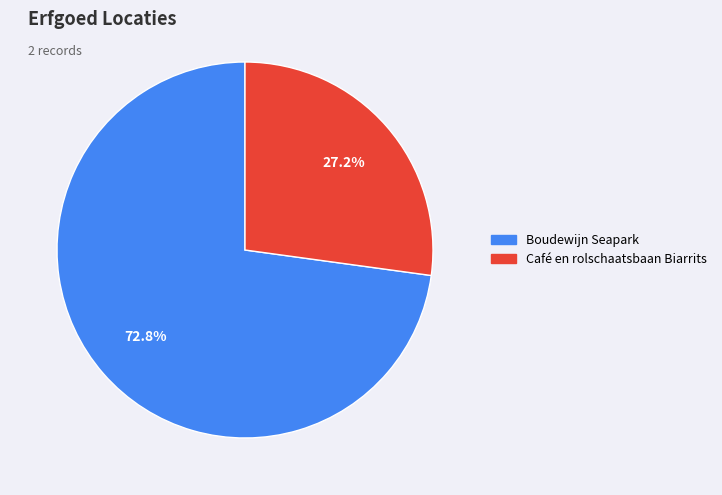

Which category has the smallest portion of the pie?

Café en rolschaatsbaan Biarrits